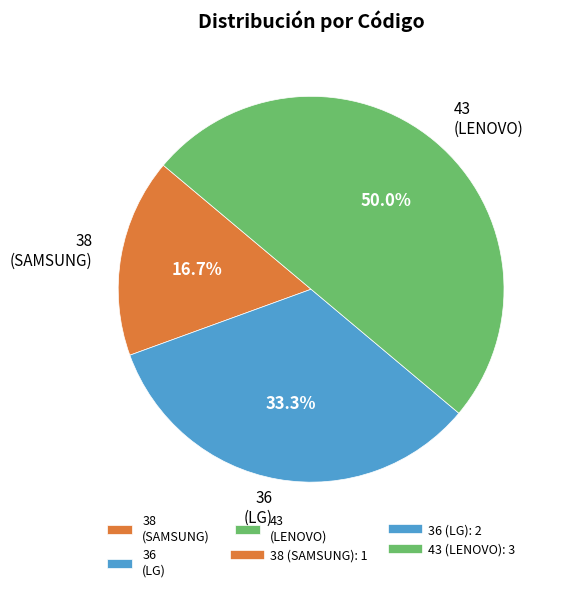

Count the number of slices in the pie.

3